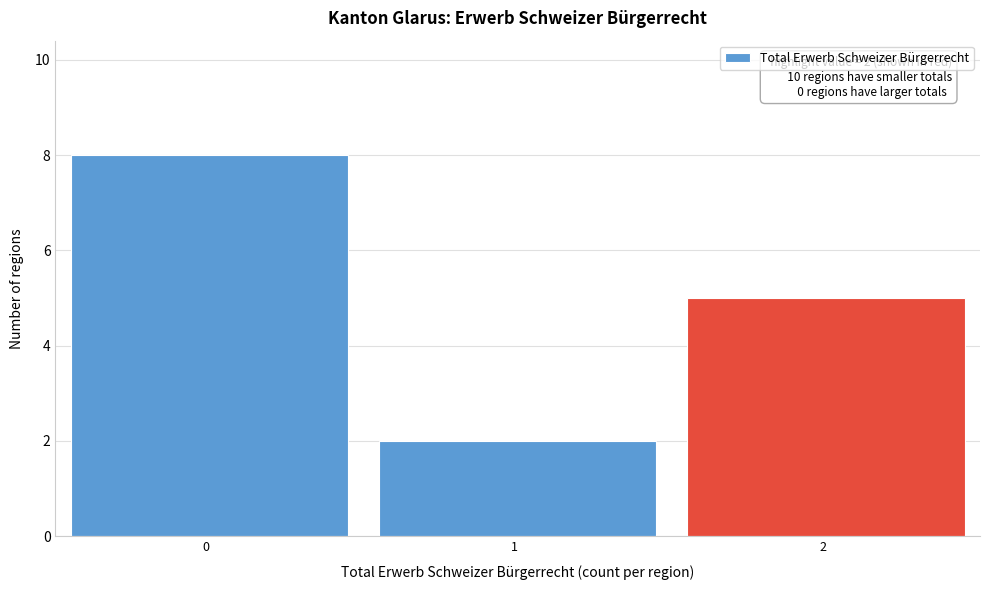

Which range on the x-axis has the tallest bar?

-0.5 to 0.5